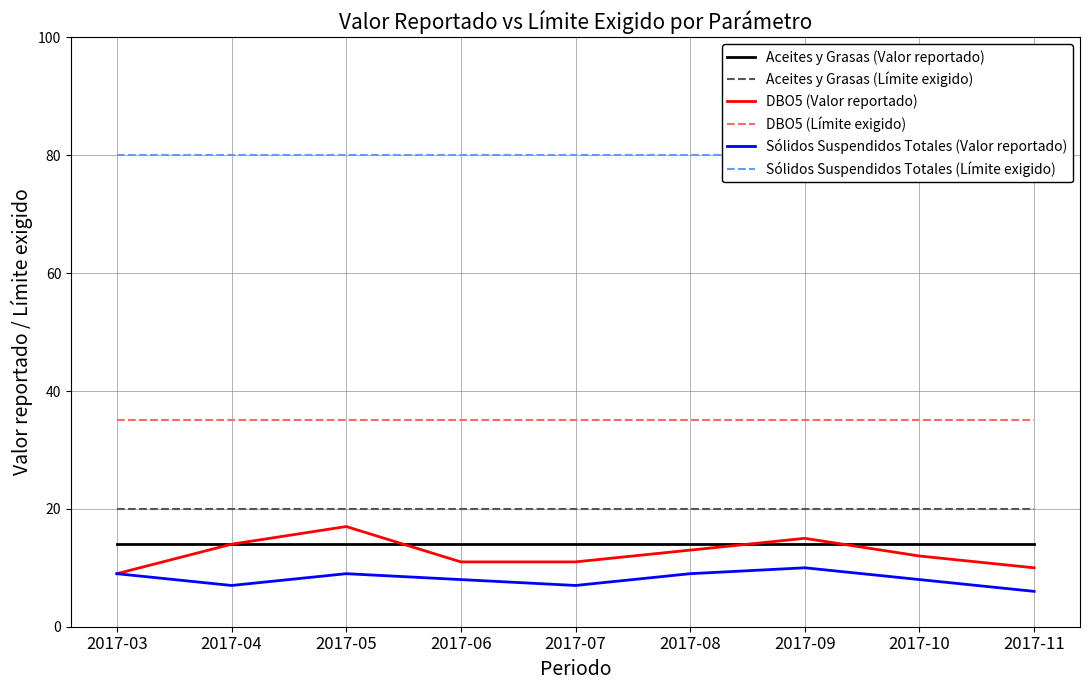

What is the maximum value for DBO5 (Valor reportado)?

17